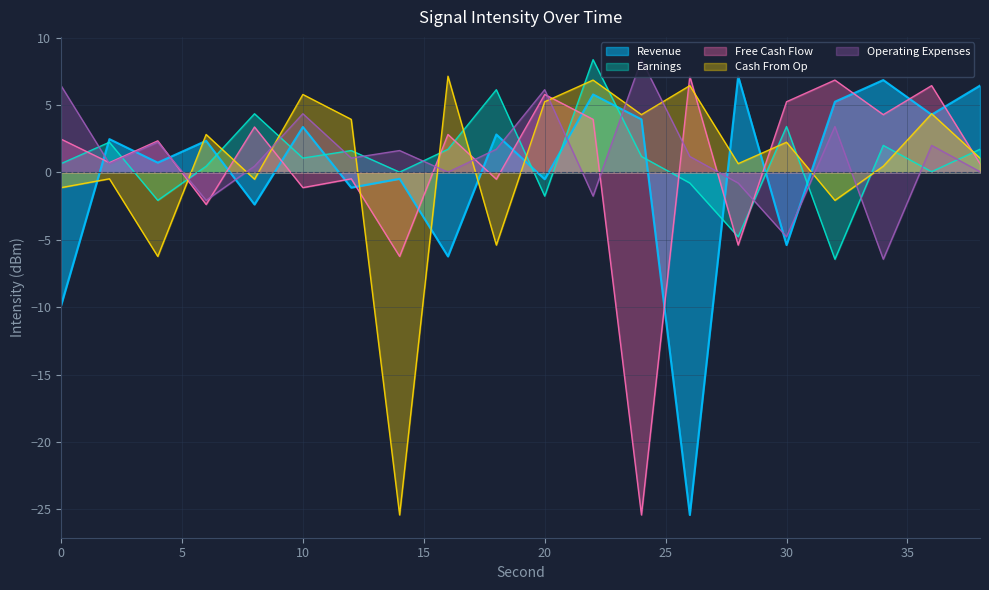

At which category does Cash From Op reach its first local peak?

2